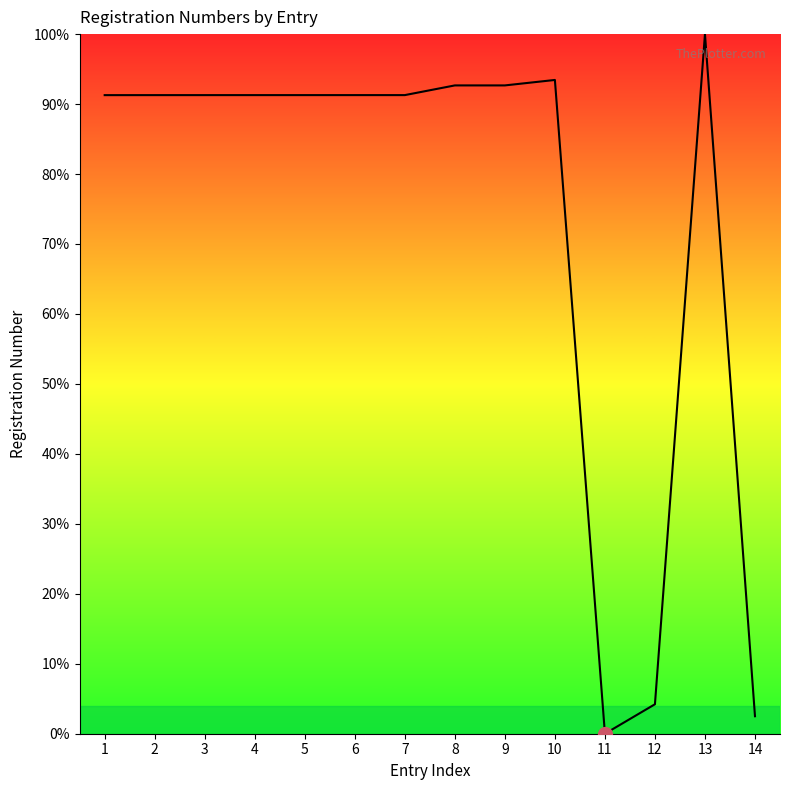

Is it true that the value at 13 is 163.5?

False